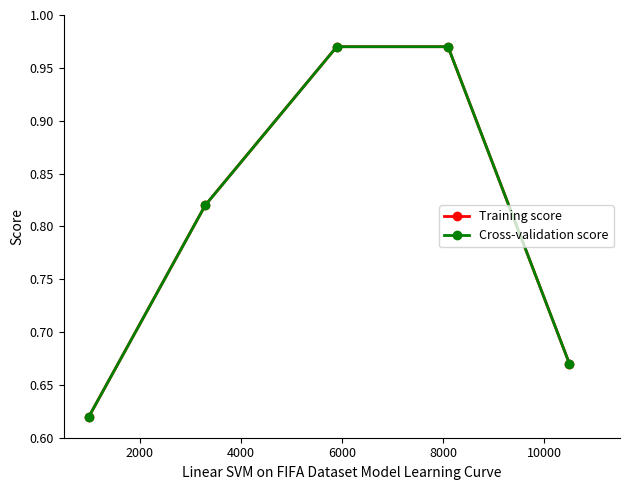

What is the value of the Cross-validation score point at the 1st from the left?

0.6